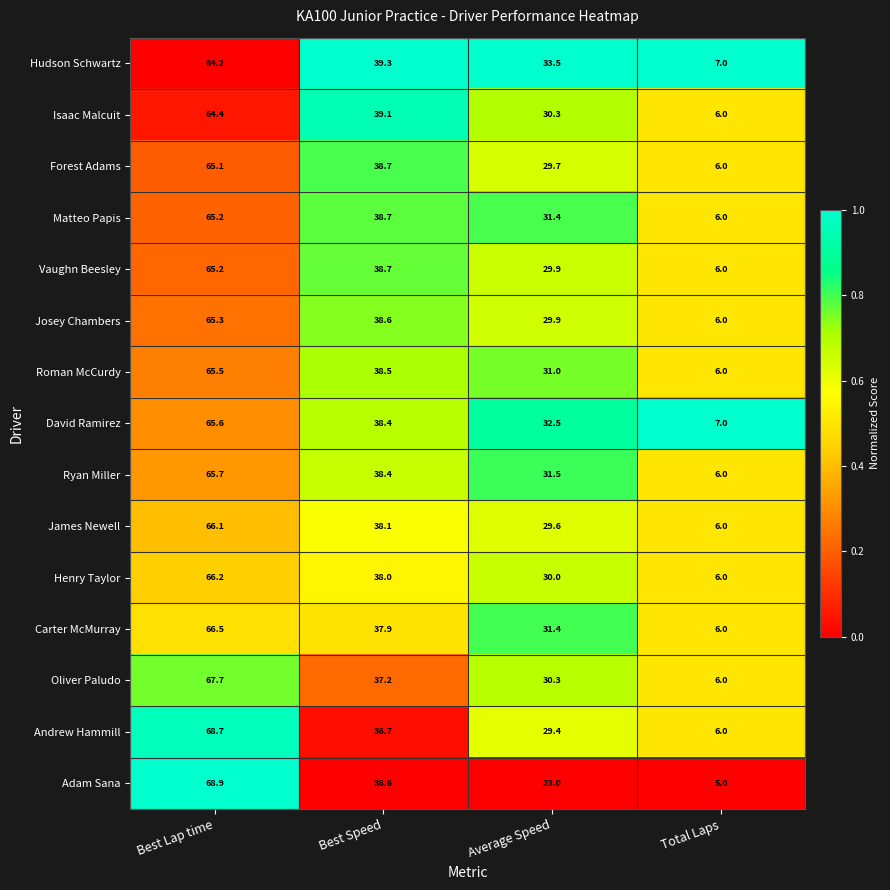

Is the value of Matteo Papis at Average Speed greater than the value of Josey Chambers at Average Speed?

Yes